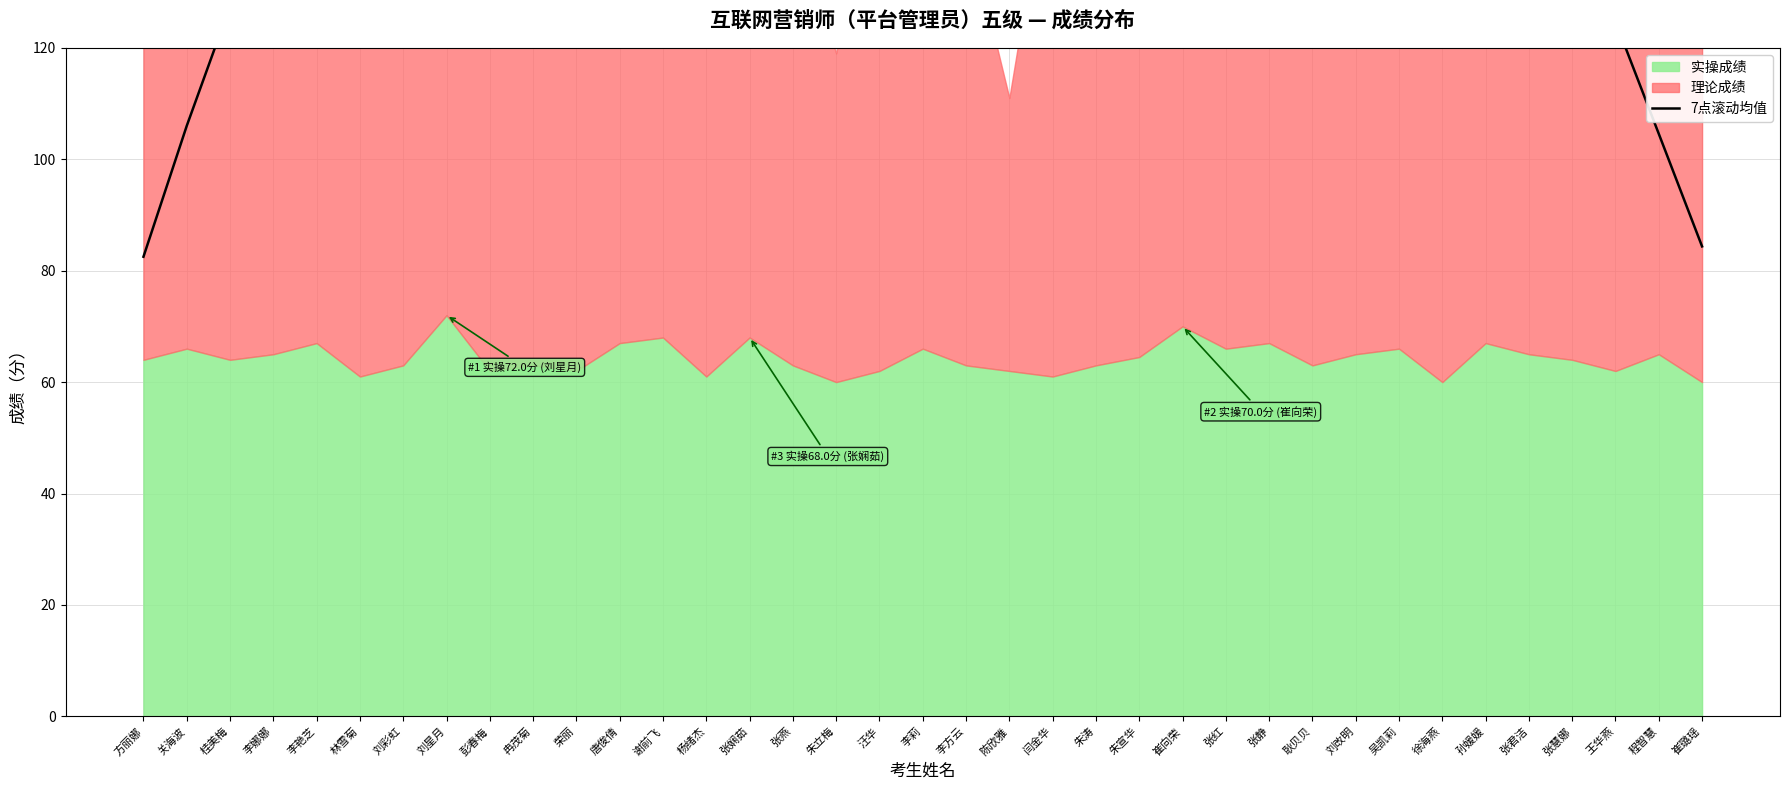

What is the label of the 9th point from the left?

彭春梅